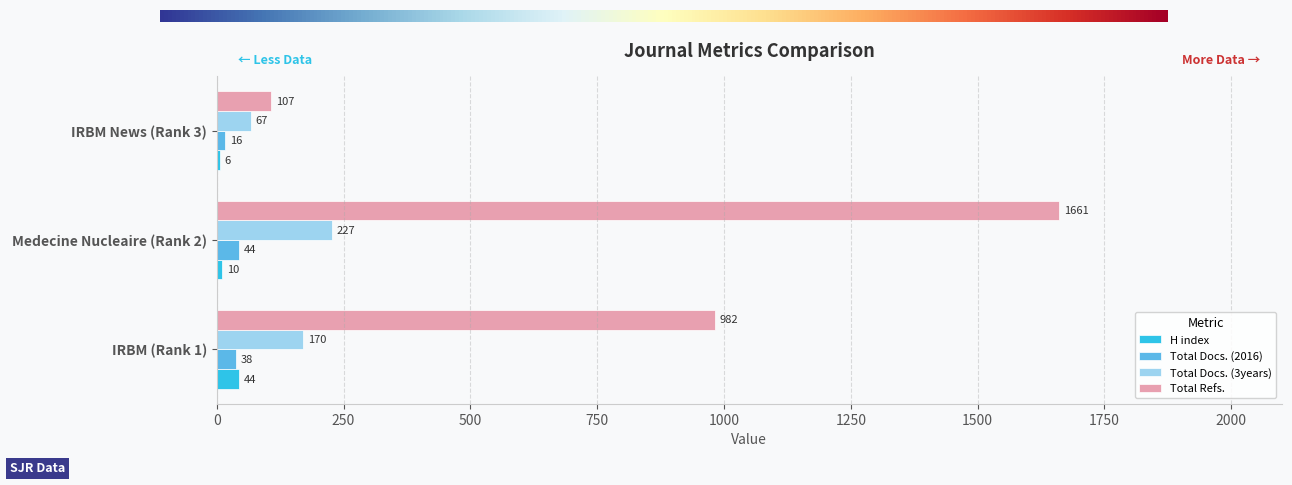

Read the Total Docs. (2016) value at Medecine Nucleaire (Rank 2).

44